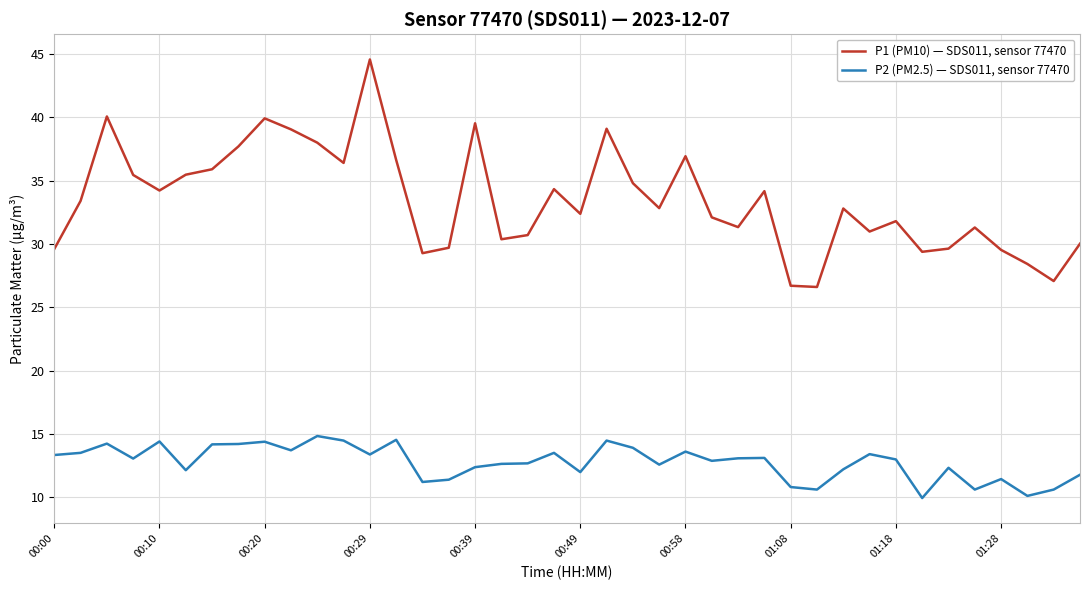

What is the difference between the maximum and minimum values in the P1 (PM10) — SDS011, sensor 77470 series?

18.0